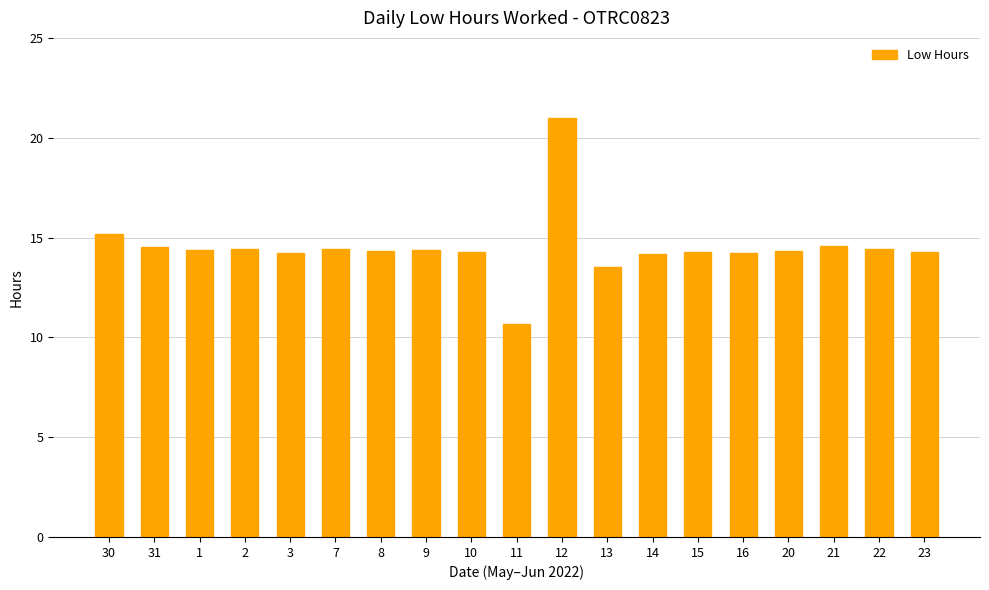

Approximately how many times larger is the value at 7 compared to 16?

1.0